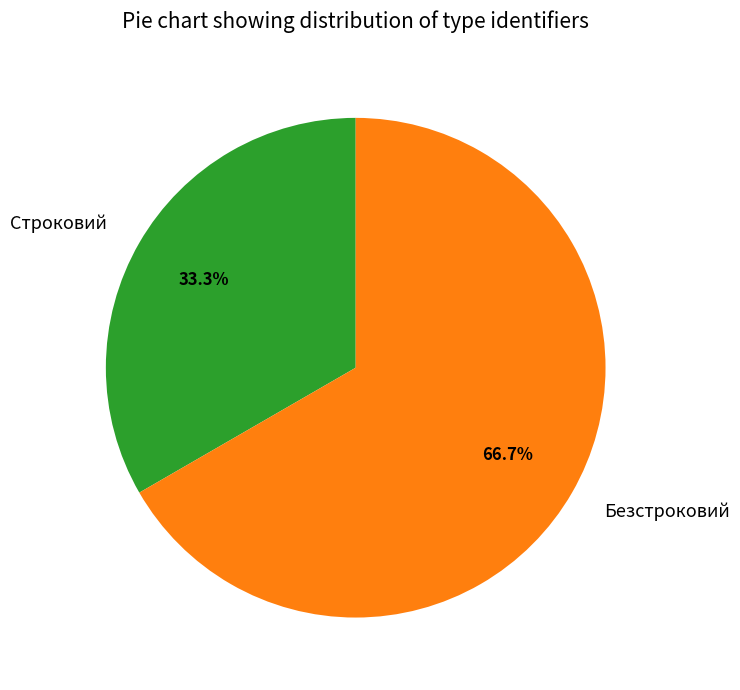

How much of the chart is everything except Строковий?

66.7%